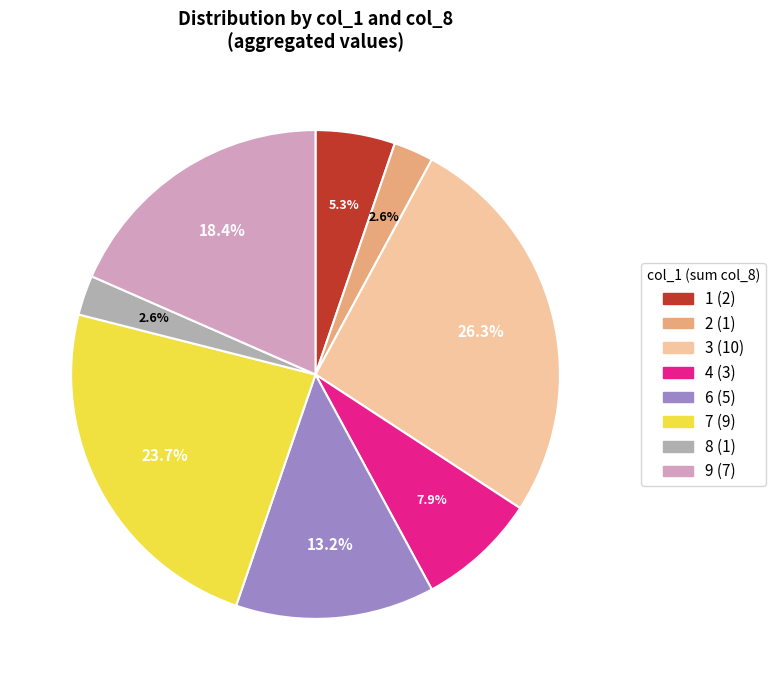

Is there any slice that represents more than half of the pie?

No